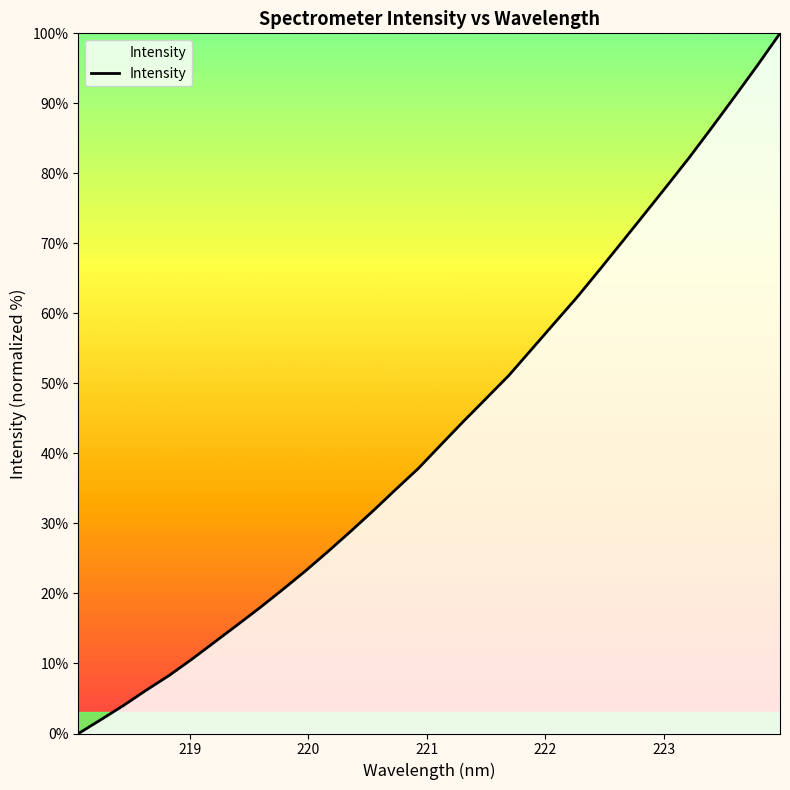

What is the difference between the maximum and minimum values?

100.0